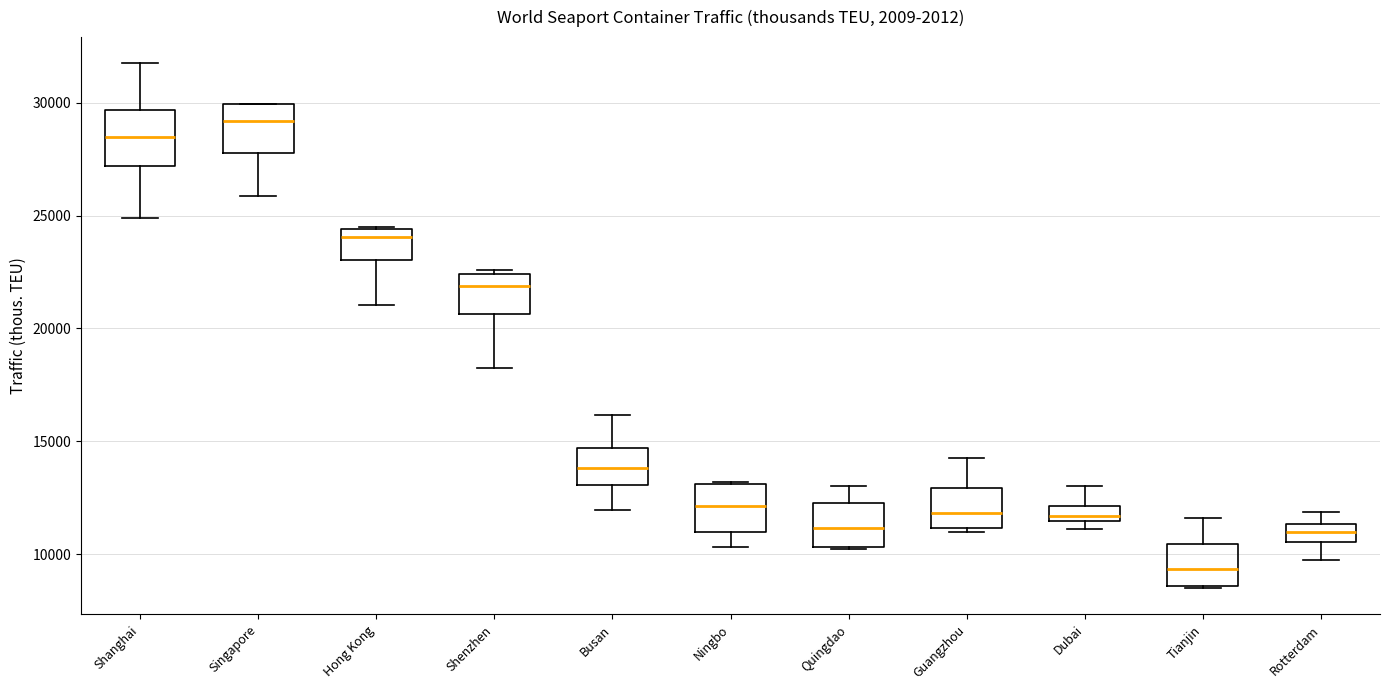

Where does the lower whisker of the box for Ningbo end on the y-axis? The values are not printed on the chart, so give them approximately, as read against the axis.

10500